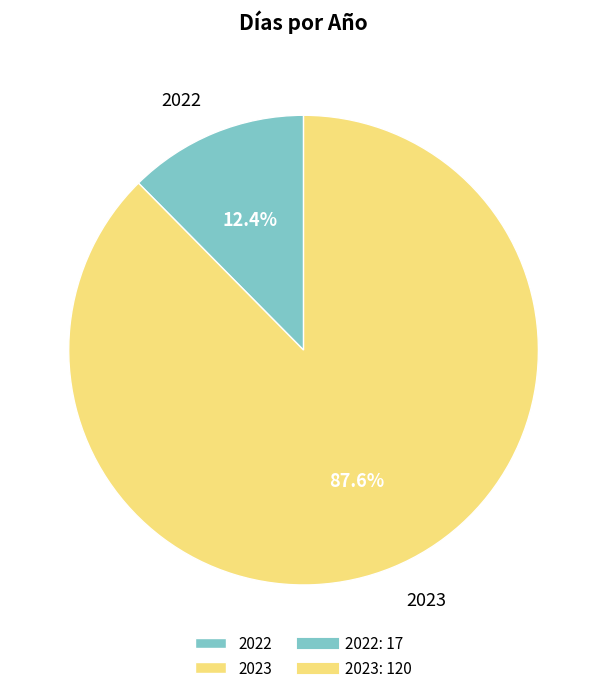

What portion of the pie excludes 2022?

87.6%